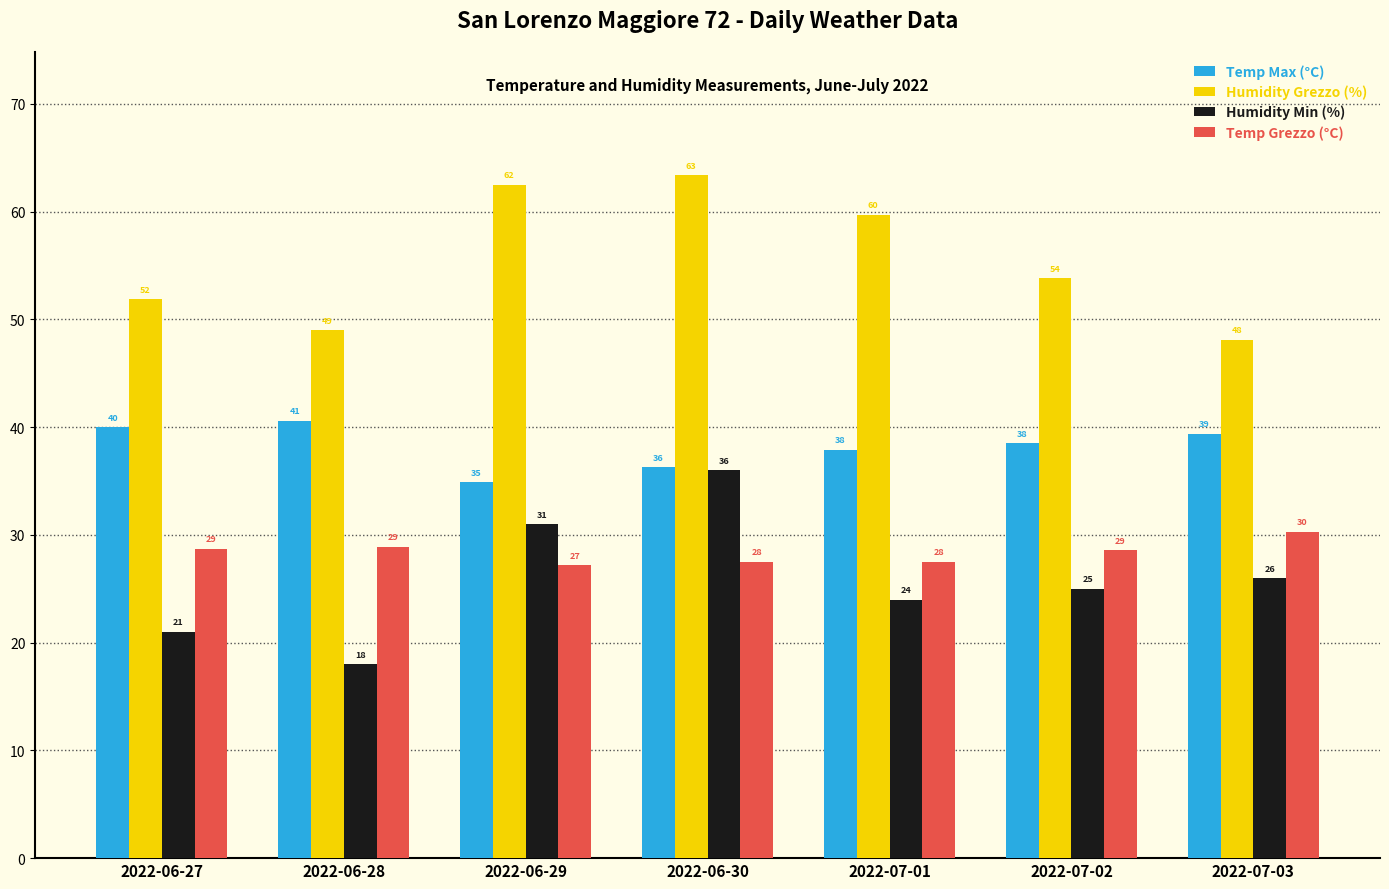

What is the difference between the Temp Max (°C) values at 2022-07-03 and 2022-06-27?

0.6